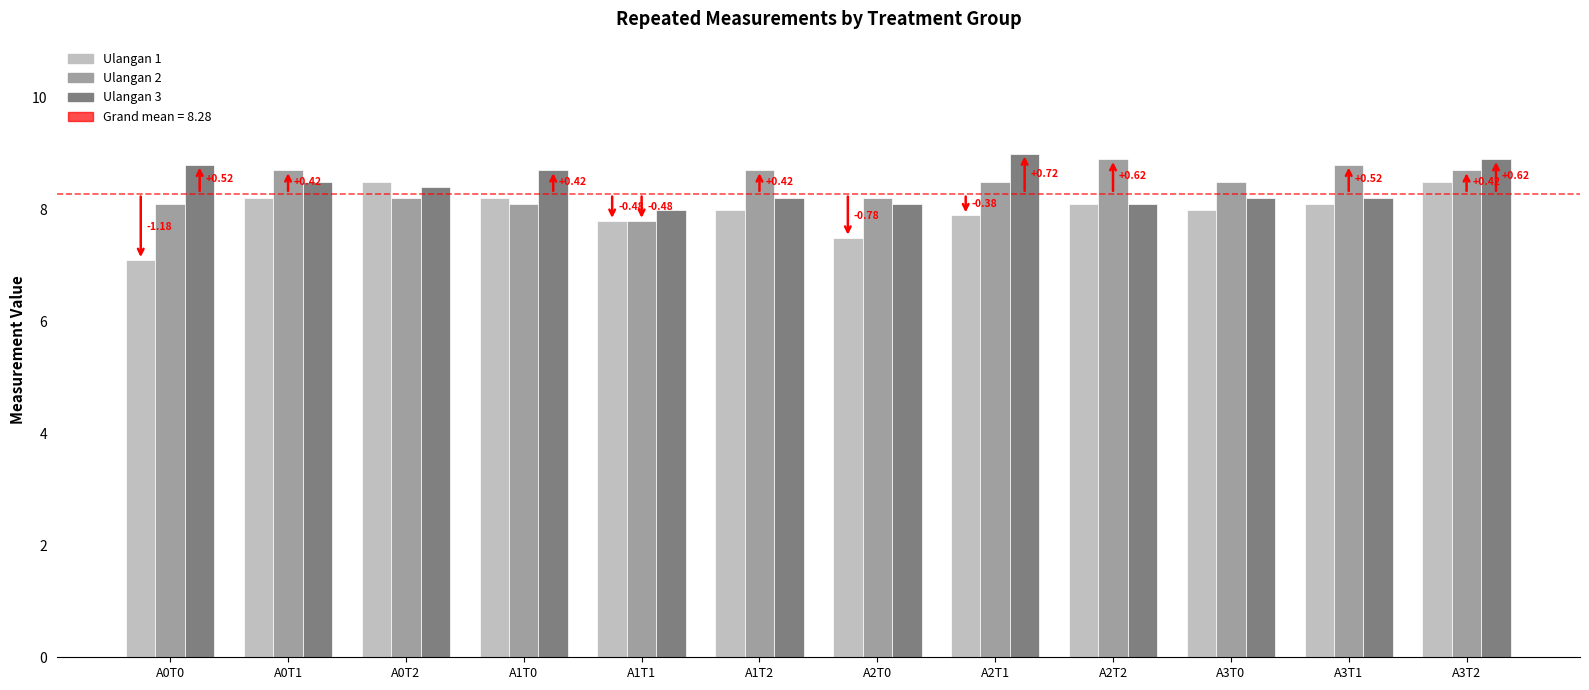

Which category has the highest value in the Ulangan 2 series?

A2T2